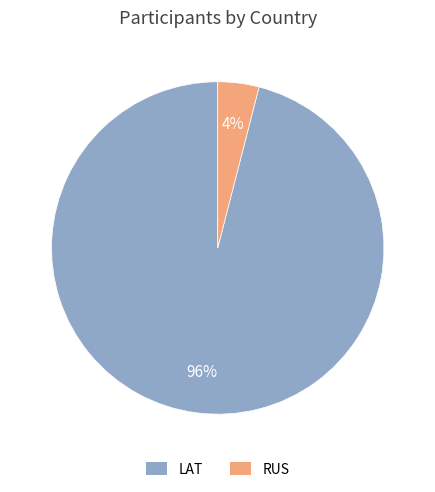

Count the number of slices in the pie.

2